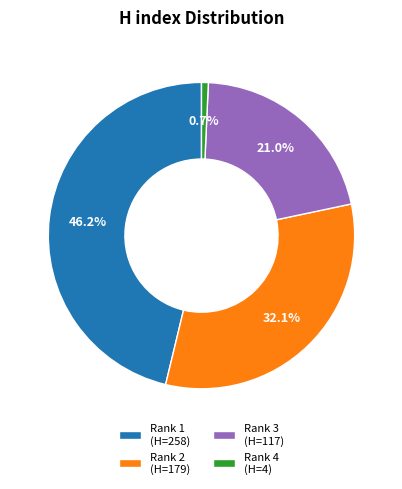

How many segments does this pie chart have?

4